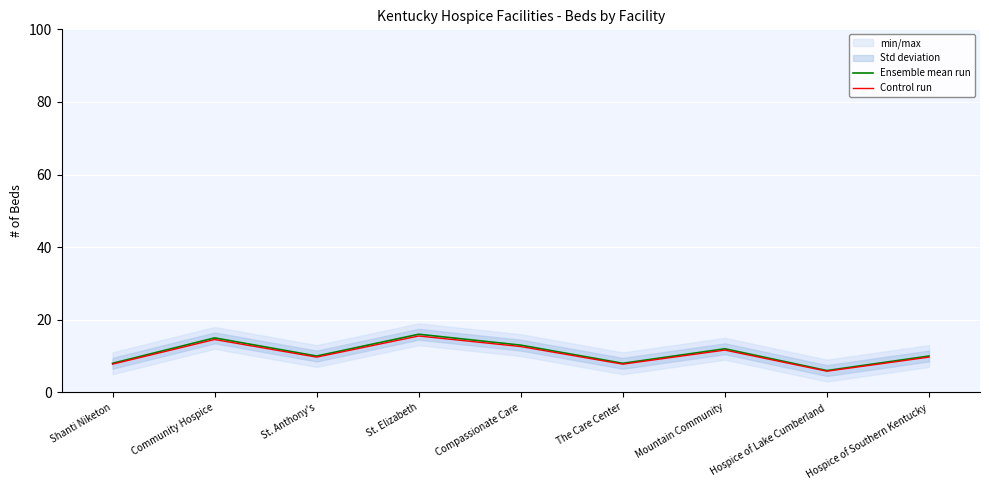

What position from the left is Hospice of Southern Kentucky?

9